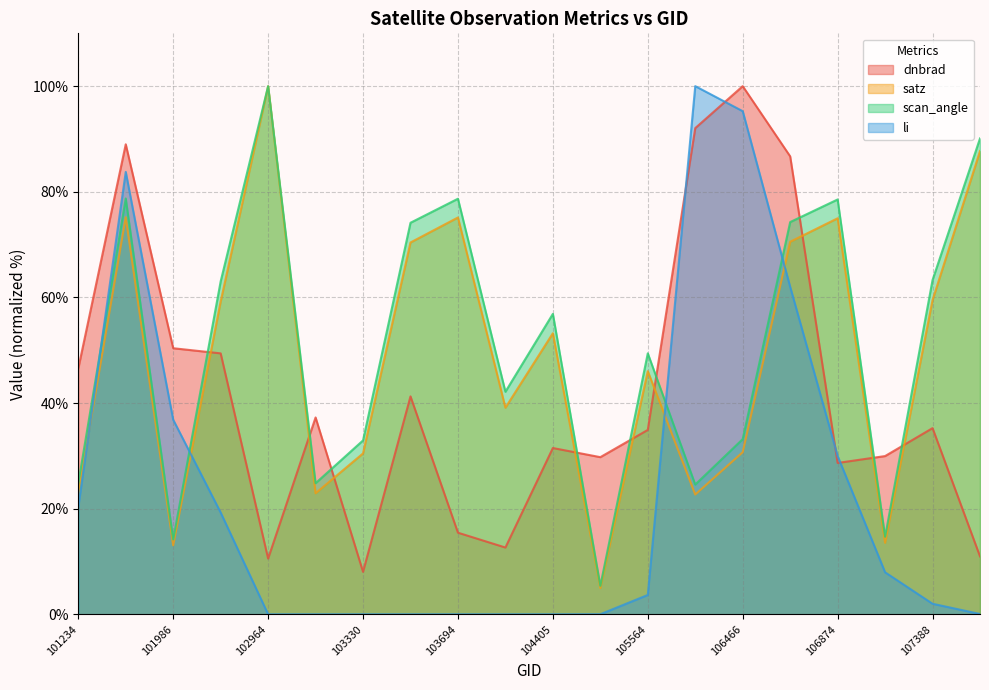

Which series ends up on top after the final intersection of satz and li?

satz